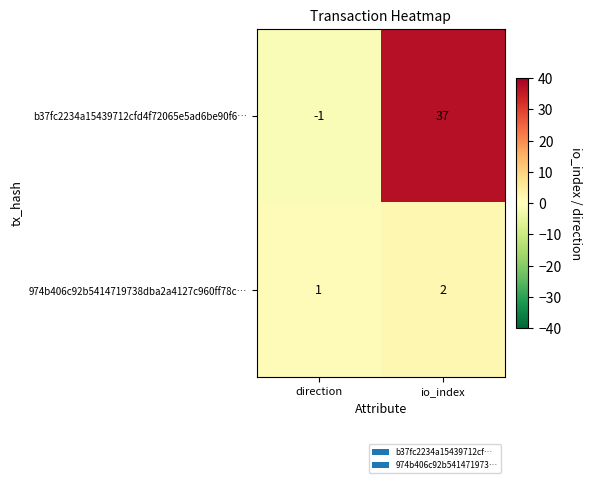

What value does the b37fc2234a15439712cfd4f72065e5ad6be90f6… series have at io_index, to the nearest 10?

40